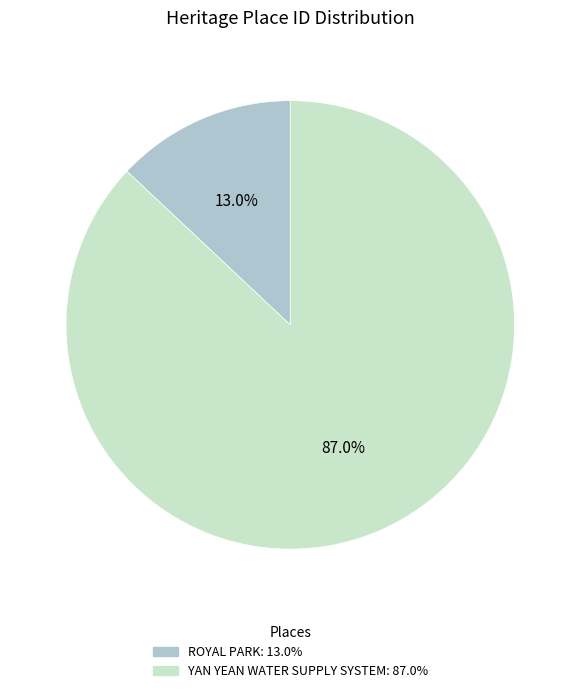

What percentage is the ROYAL PARK slice, to the nearest percent?

13%